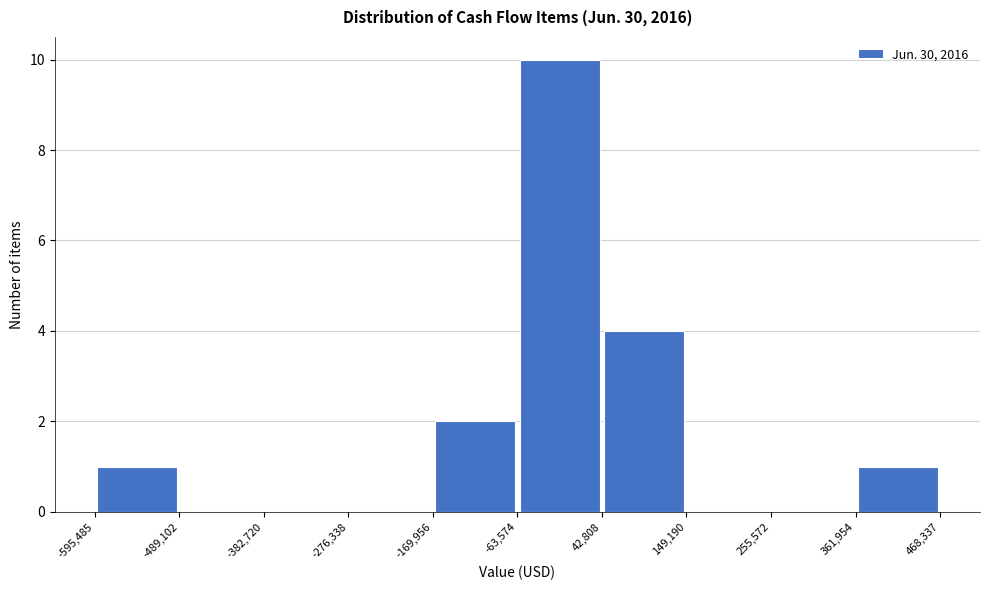

Reading left to right, transcribe this chart: for each bar, give the range it covers on the x-axis and its height. The values are not printed on the chart, so give them approximately, as read against the axis.

-595,485 to -489,102: 1
-489,102 to -382,720: 0
-382,720 to -276,338: 0
-276,338 to -169,956: 0
-169,956 to -63,574: 2
-63,574 to 42,808: 10
42,808 to 149,190: 4
149,190 to 255,572: 0
255,572 to 361,954: 0
361,954 to 468,337: 1